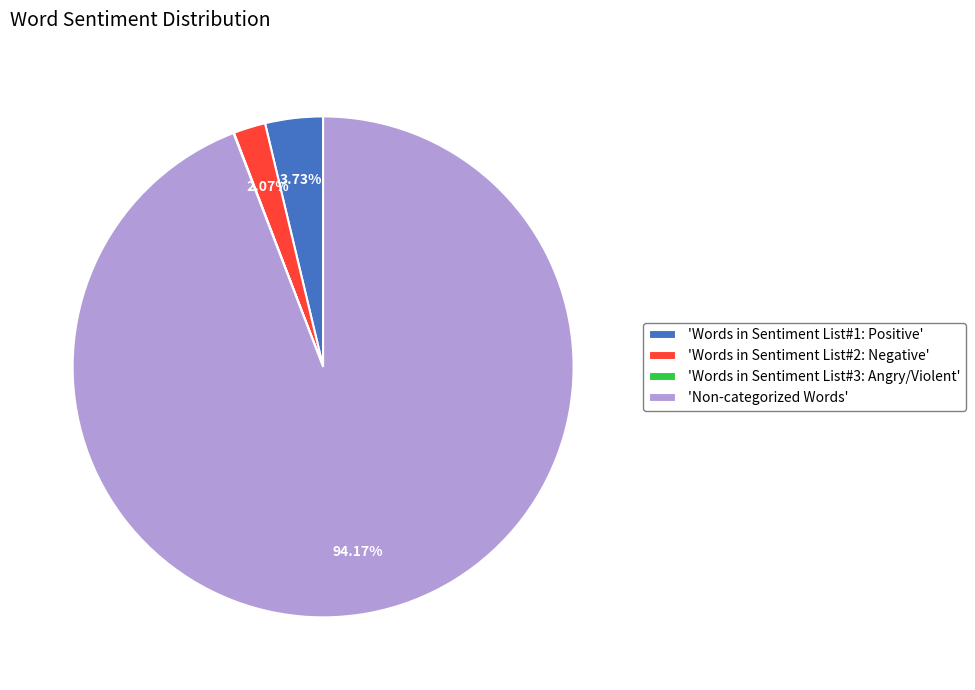

What is the largest slice in the pie chart?

'Non-categorized Words'